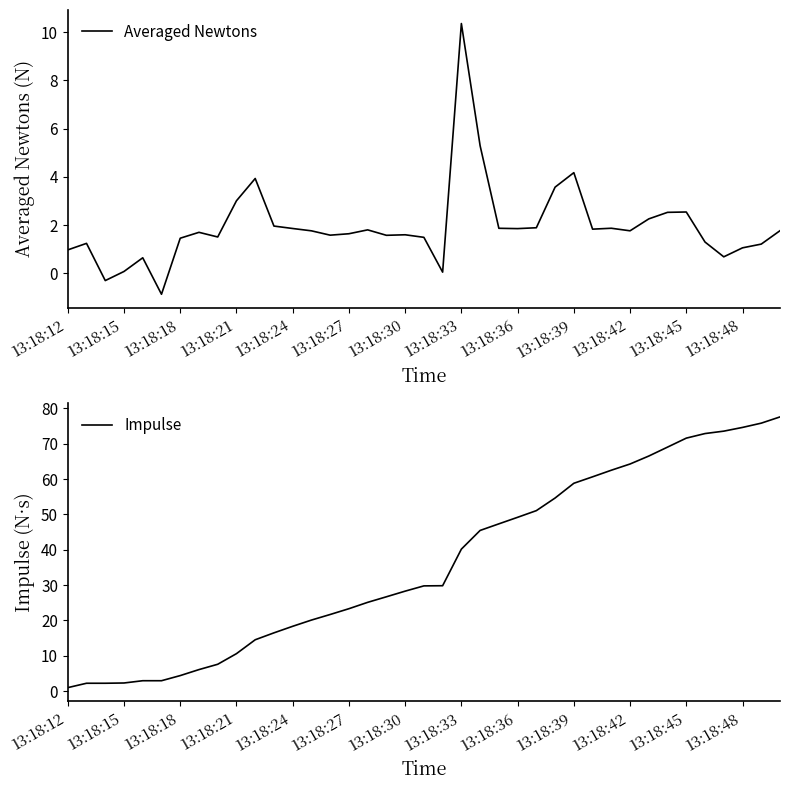

How many data points in Impulse are above 29?

20